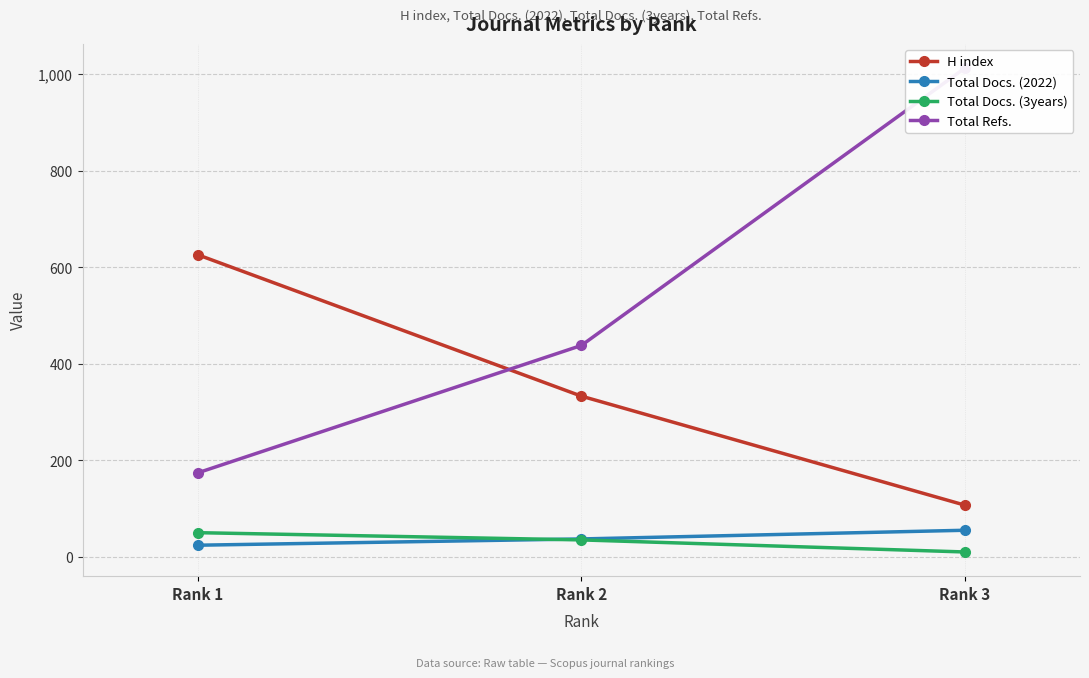

What is the total value across all series at Rank 1?

874